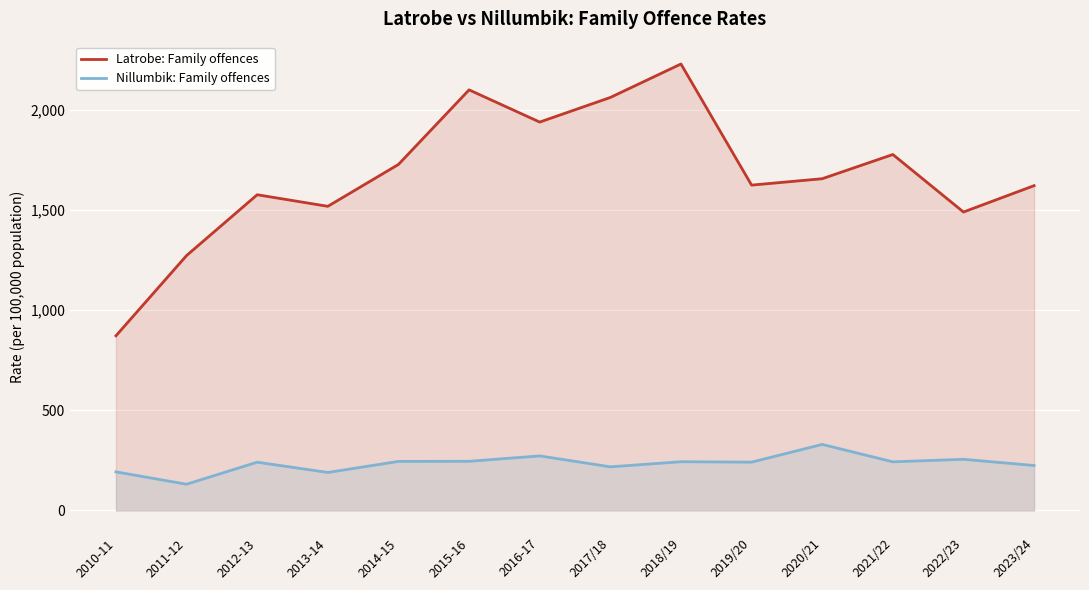

Reading left to right, extract all data points from this chart.

Latrobe: Family offences: 2010-11=871.9	2011-12=1272.4	2012-13=1575.8	2013-14=1518.0	2014-15=1727.0	2015-16=2099.3	2016-17=1938.5	2017/18=2061.3	2018/19=2228.4	2019/20=1623.9	2020/21=1655.8	2021/22=1776.6	2022/23=1489.6	2023/24=1621.2
Nillumbik: Family offences: 2010-11=192.7	2011-12=131.0	2012-13=241.0	2013-14=189.7	2014-15=244.9	2015-16=245.4	2016-17=272.3	2017/18=217.9	2018/19=243.3	2019/20=241.2	2020/21=329.7	2021/22=242.8	2022/23=255.4	2023/24=224.5